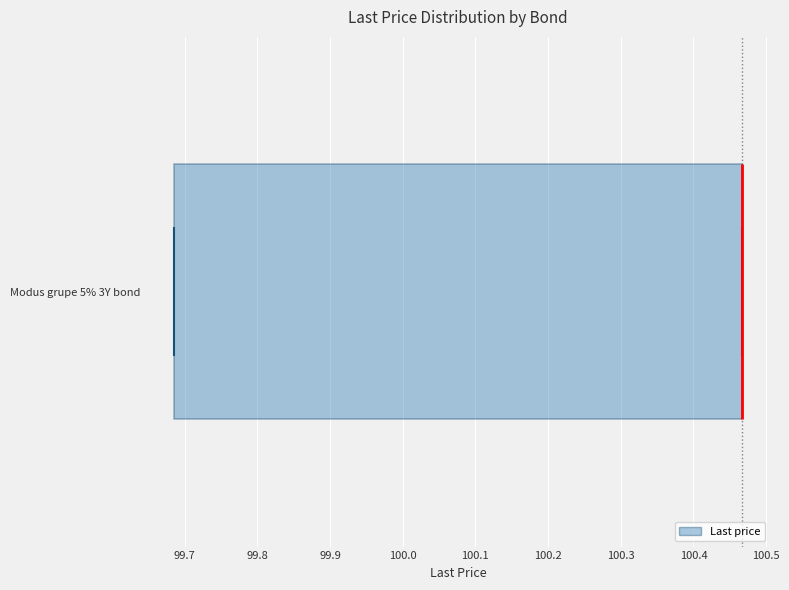

Read this box plot against the x-axis: the position of the median line, the range covered by the box, and the ends of both whiskers. The values are not printed on the chart, so give them approximately, as read against the axis.

median 100.47 (drawn on the box's right edge), box 99.68 to 100.47, whiskers 99.68 to 100.47